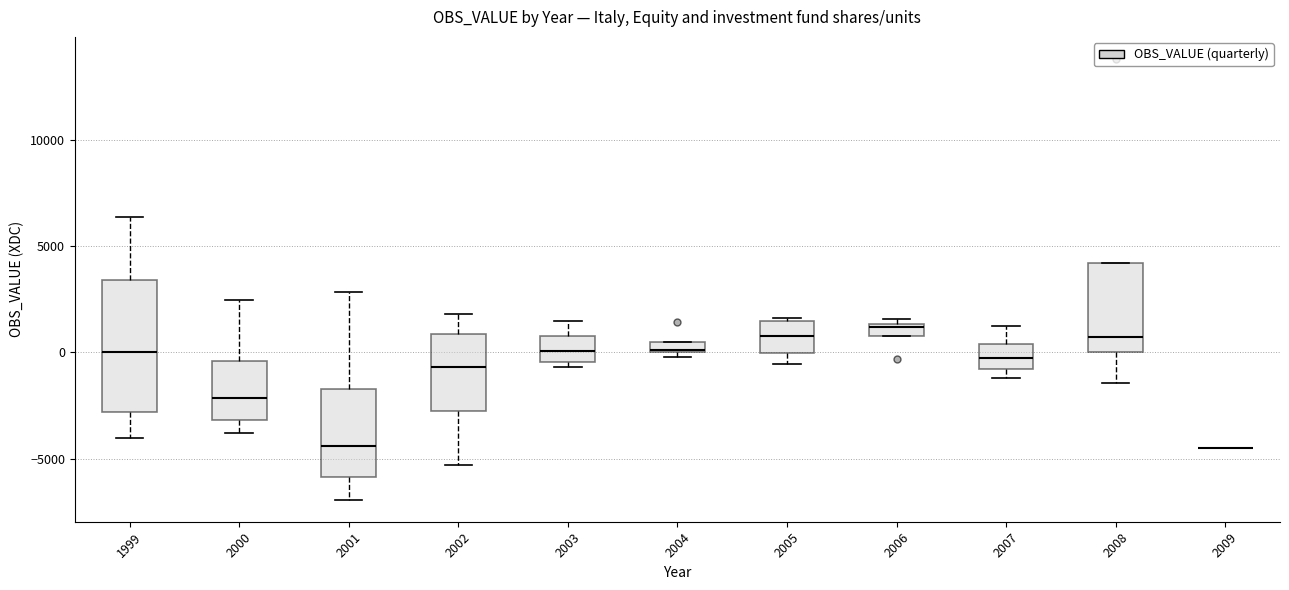

Which box is the tallest, from its lower edge to its upper edge?

1999